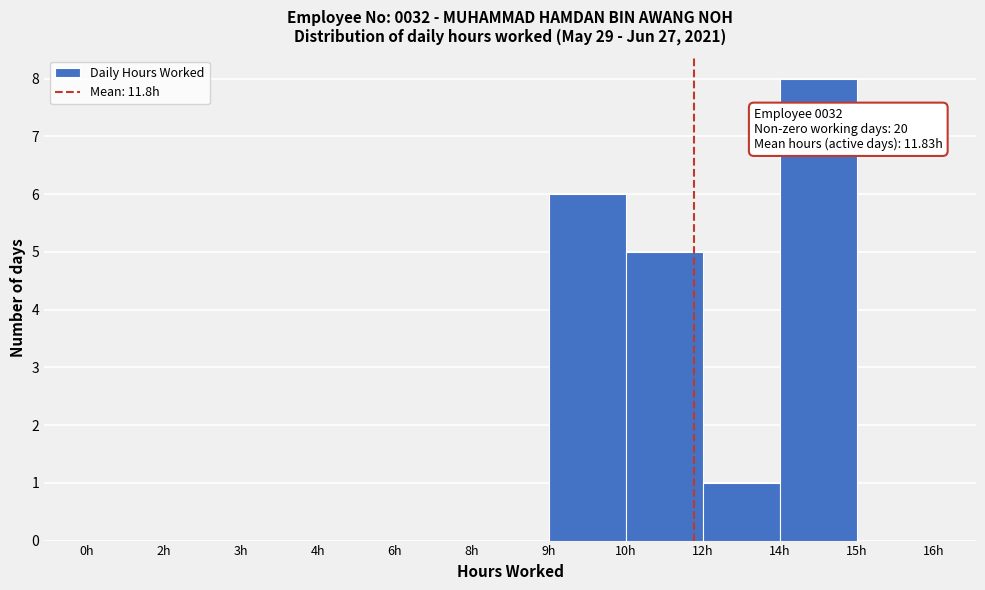

Reading left to right, transcribe all the data shown in this chart.

0h=0	2h=0	3h=0	4h=0	6h=0	8h=0	9h=6	10h=5	12h=1	14h=8	15h=0